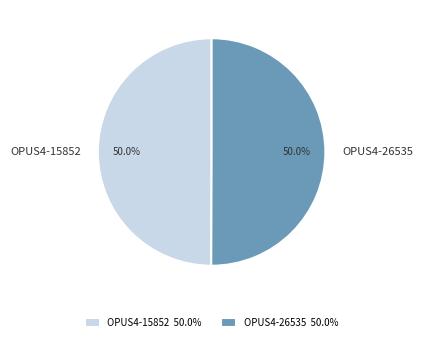

What is the ratio of the value at OPUS4-15852 to the value at OPUS4-26535?

1.0